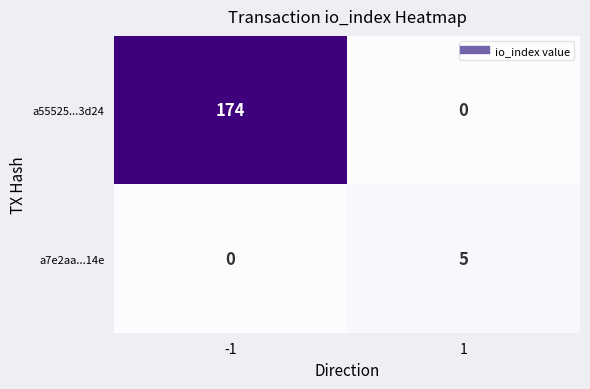

The a7e2aa...14e series shows 5 at 1. True or false?

True